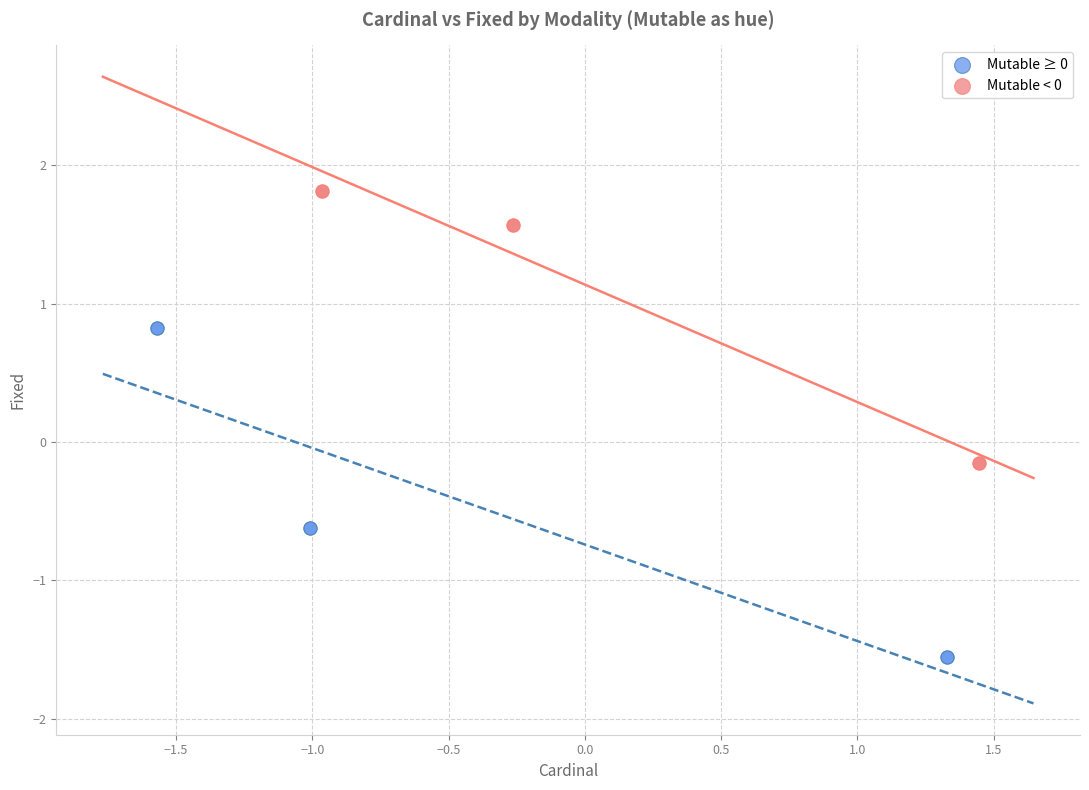

Which series reaches the minimum Y coordinate?

Mutable ≥ 0